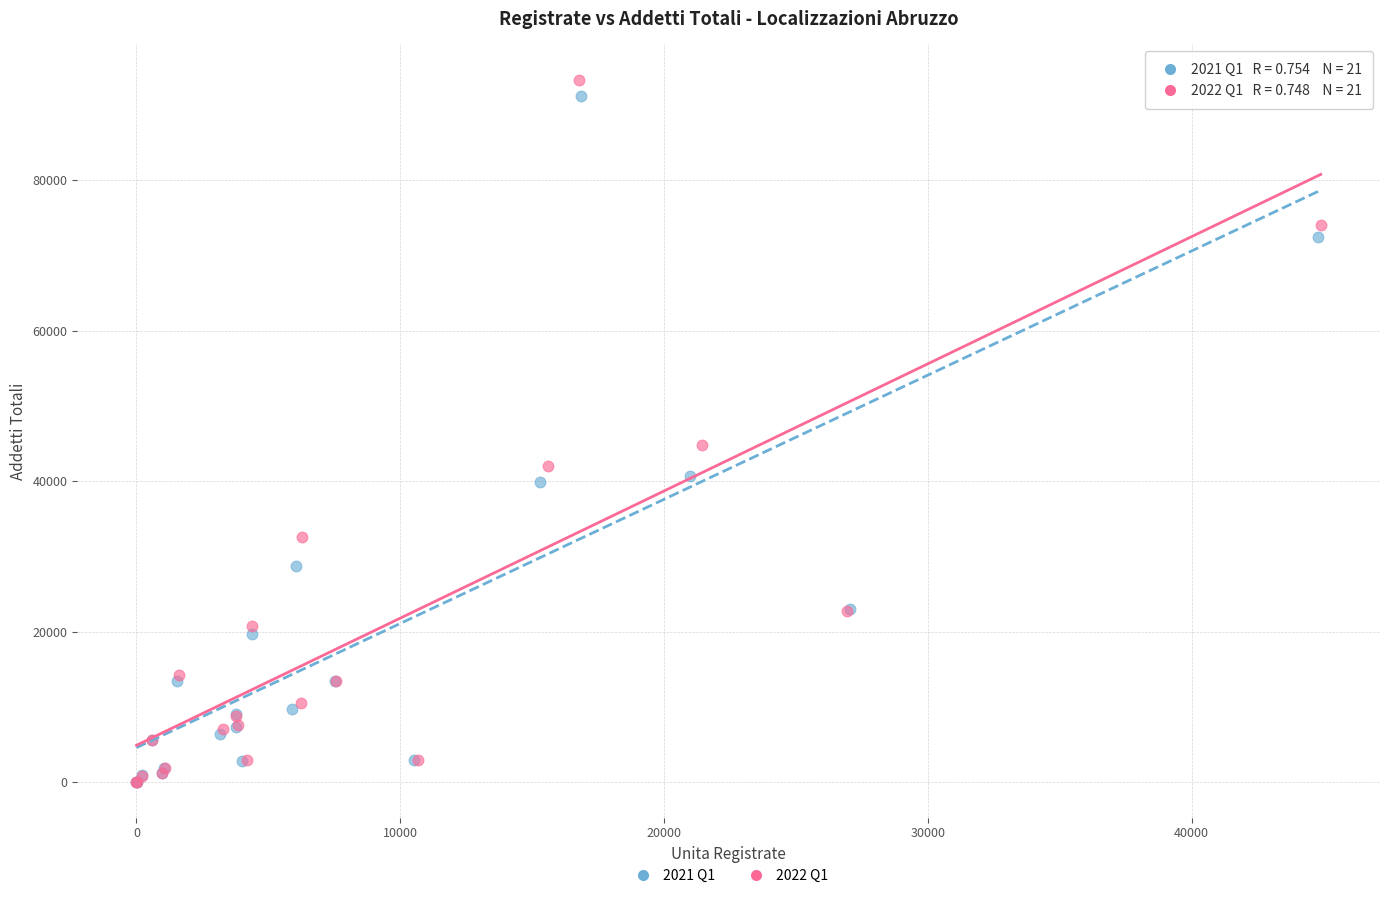

Which series has the largest Y range (max minus min)?

2022 Q1